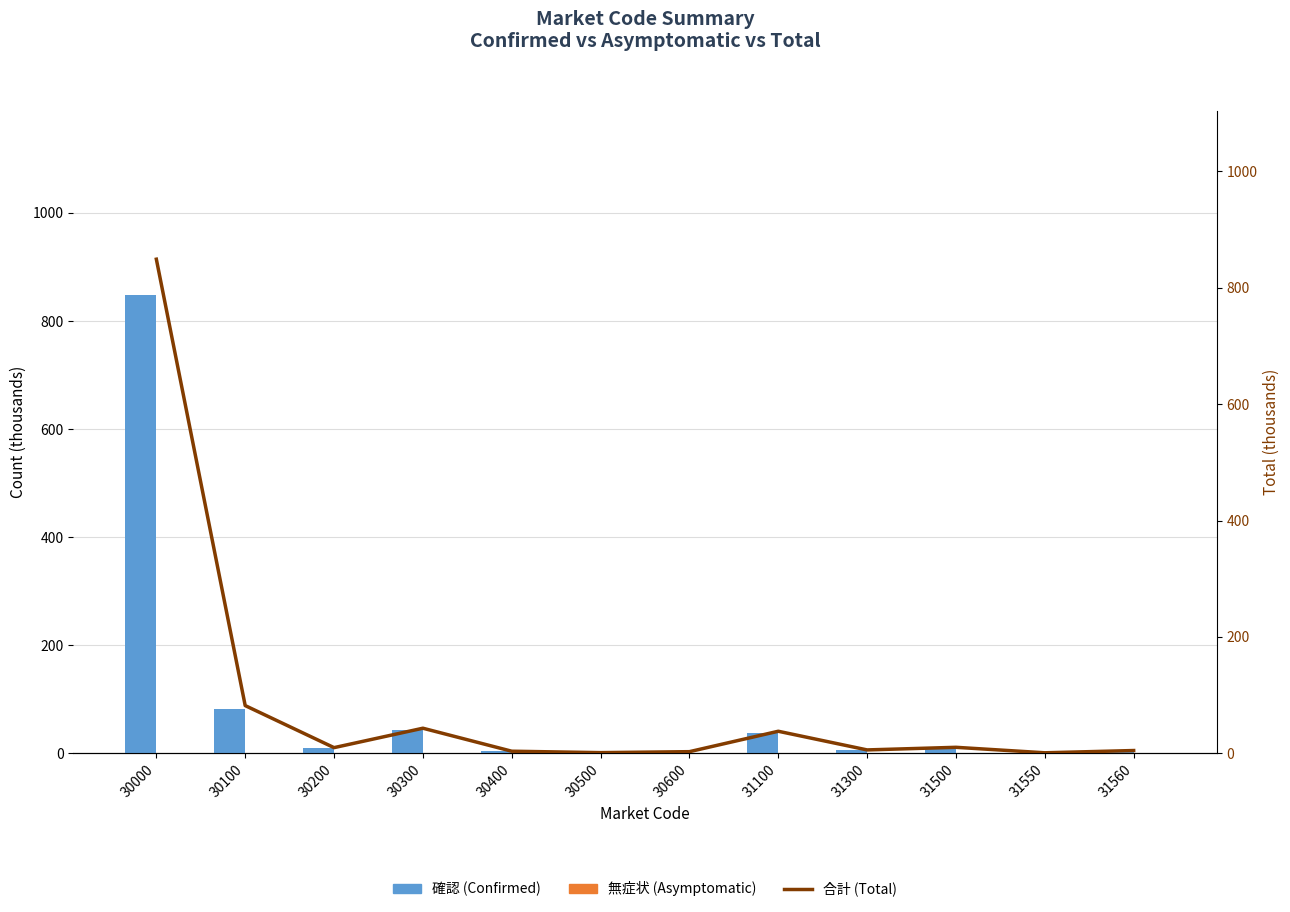

What is the spread (max minus min) of values at 31100?

37.7